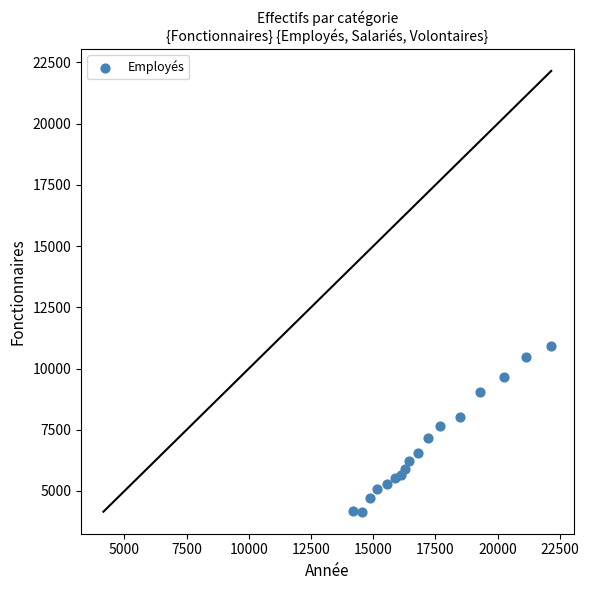

What is the range of X values (max minus min)?

7967